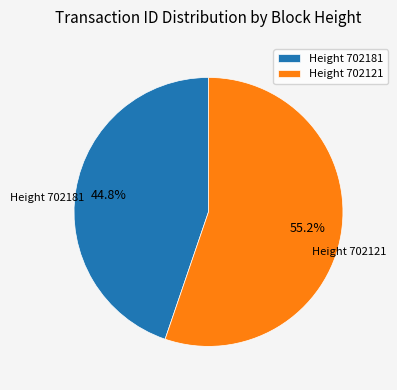

Rank the categories by value from lowest to highest.

Height 702181, Height 702121